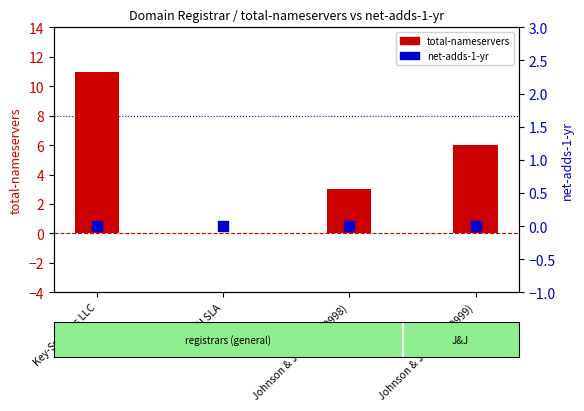

What are all the series names shown in the legend?

total-nameservers, net-adds-1-yr